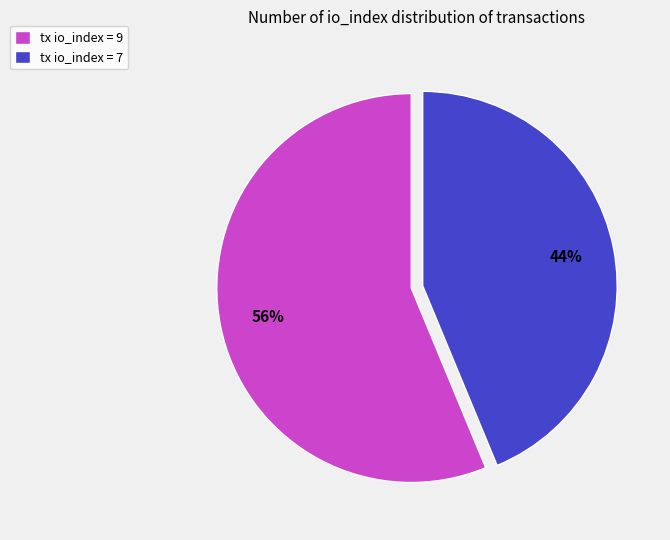

Do tx io_index = 9 and tx io_index = 7 together represent more than half of the pie?

Yes